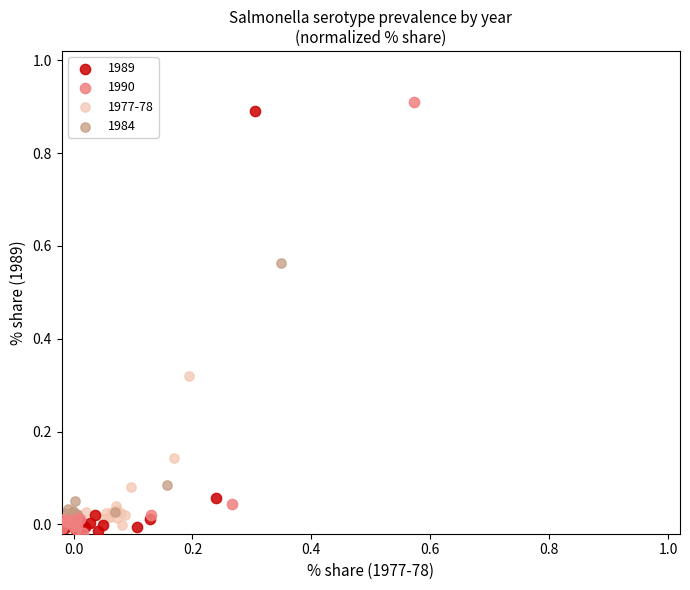

What are all the series names shown in the legend?

1989, 1990, 1977-78, 1984